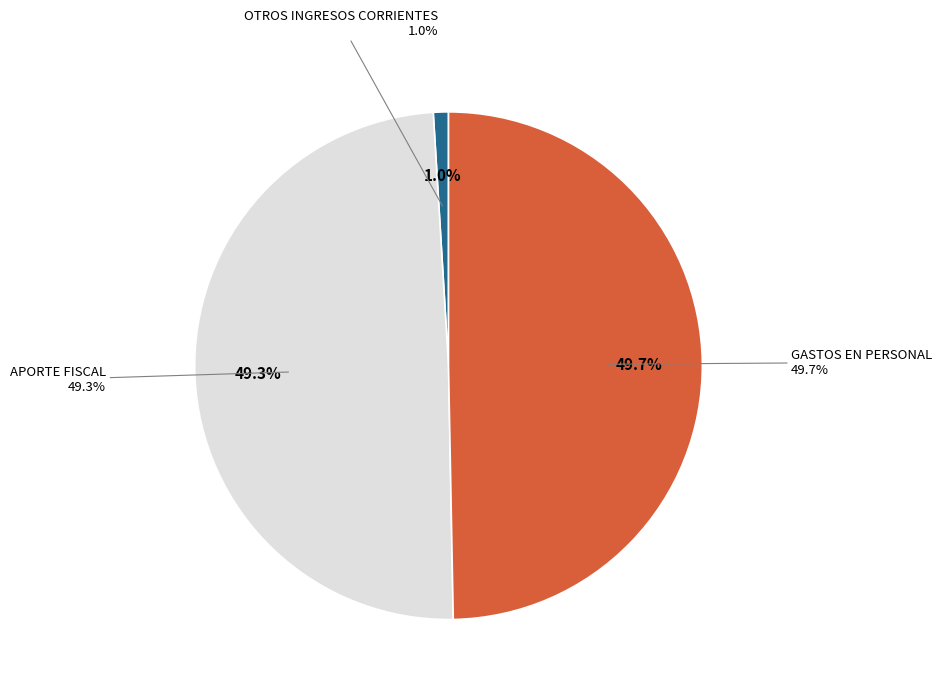

To the nearest percent, what is the average slice percentage?

33%